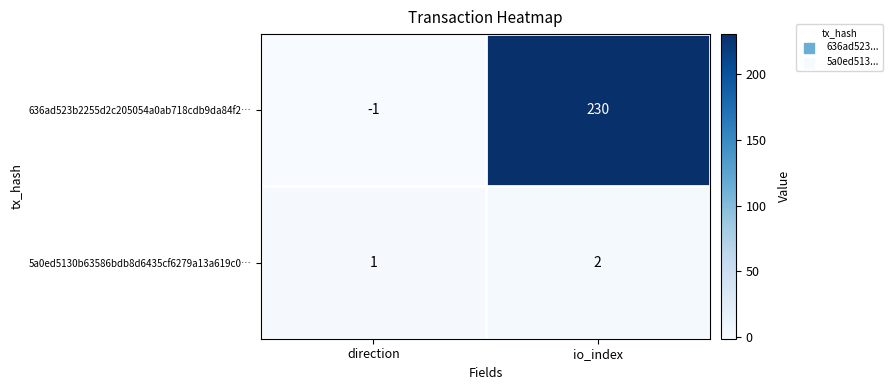

List the series in order of their peak value, lowest first.

5a0ed5130b63586bdb8d6435cf6279a13a619c0…, 636ad523b2255d2c205054a0ab718cdb9da84f2…